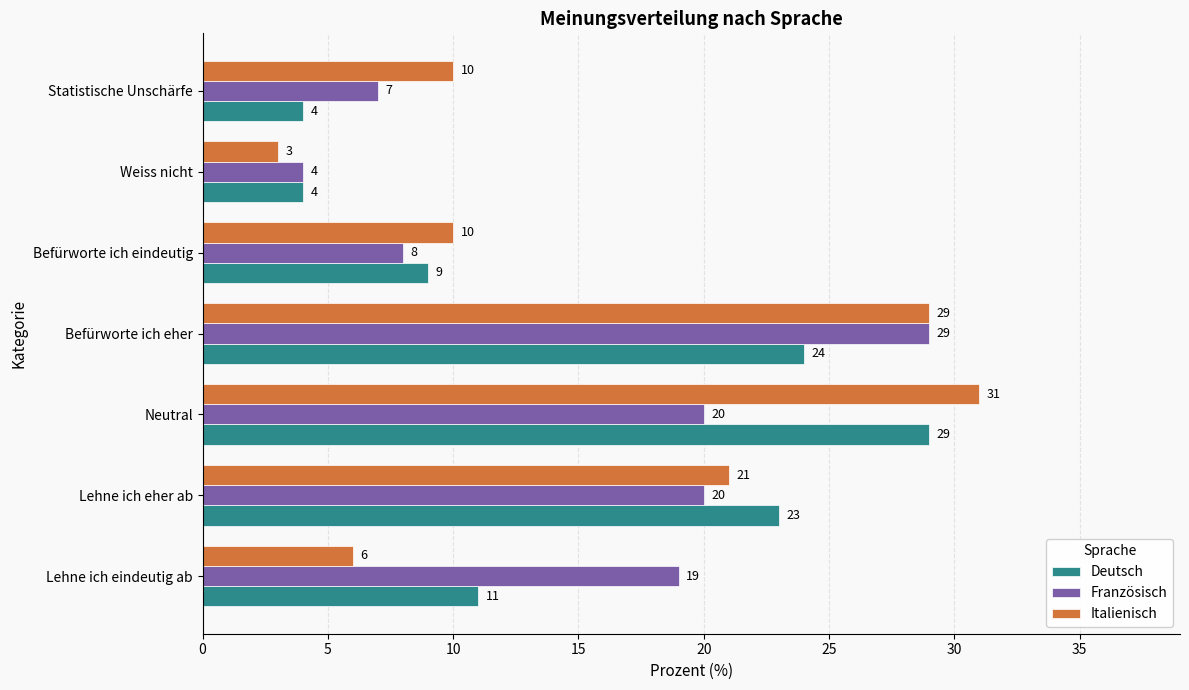

What is the maximum value for Deutsch?

29